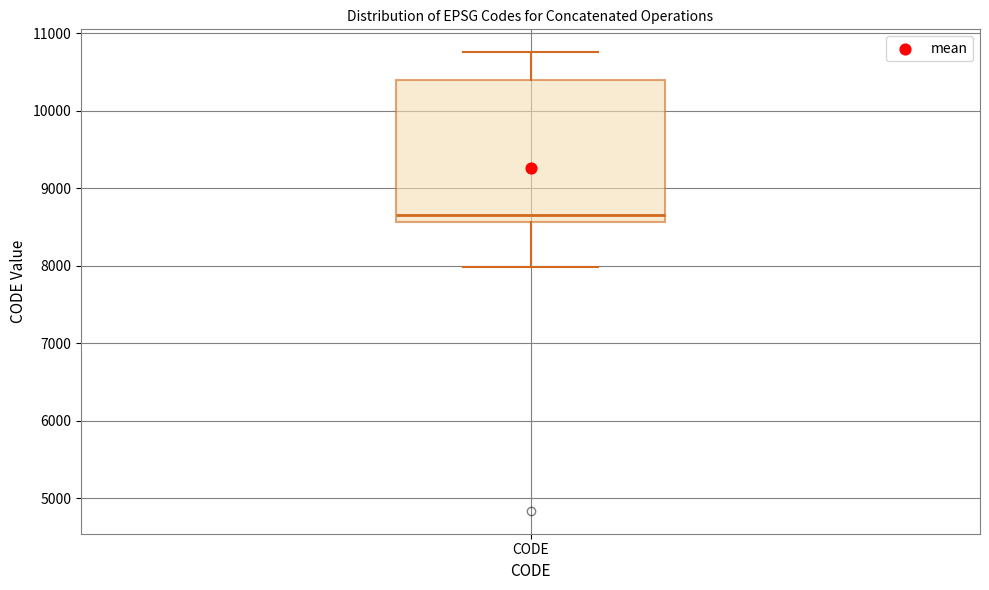

Where does the lower whisker of the box for CODE end on the y-axis? The values are not printed on the chart, so give them approximately, as read against the axis.

8000